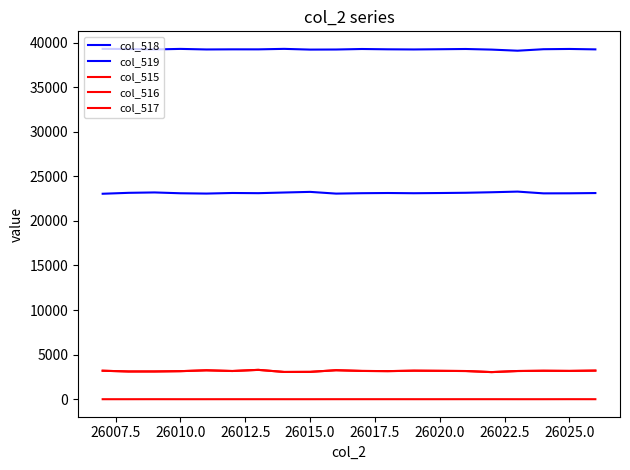

How many lines are shown in the chart?

5